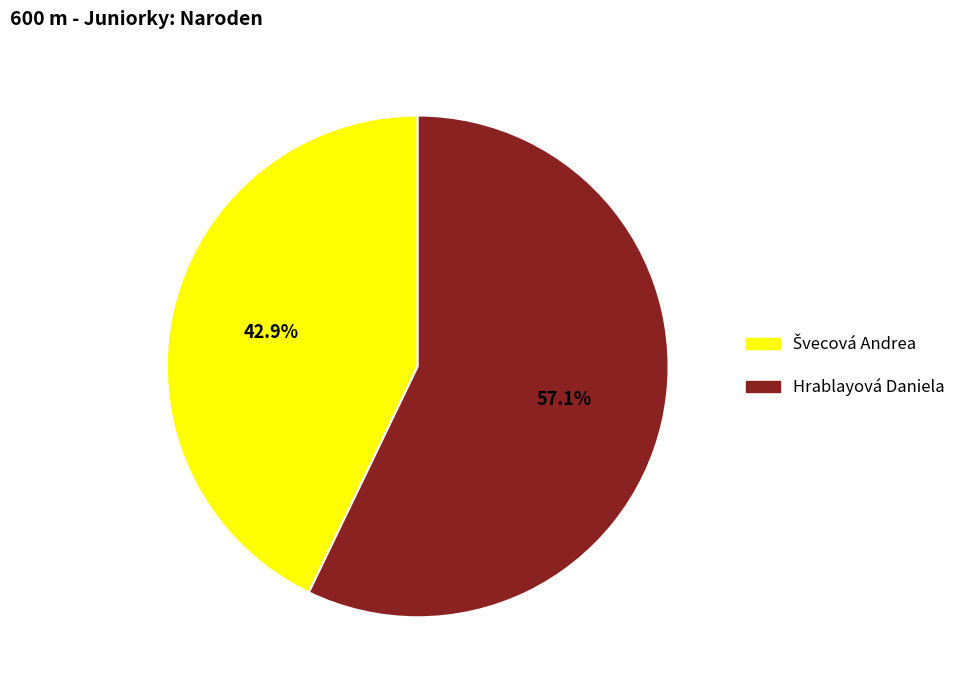

What is the largest slice in the pie chart?

Hrablayová Daniela